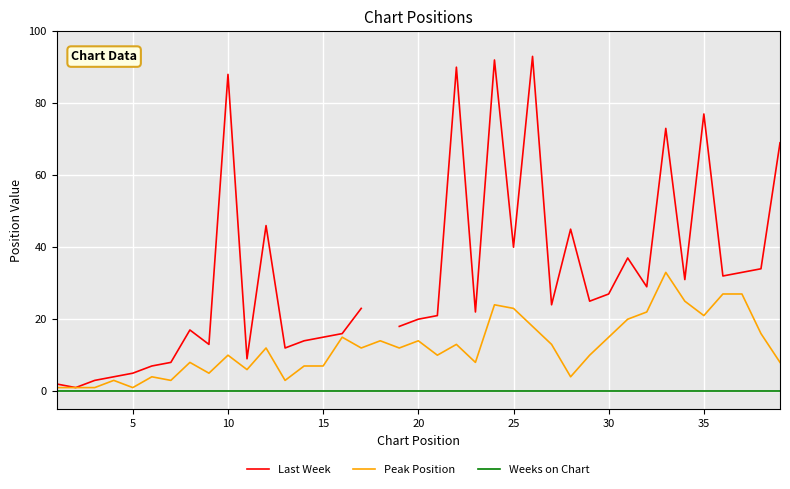

True or false: Peak Position and Last Week intersect in this chart.

False